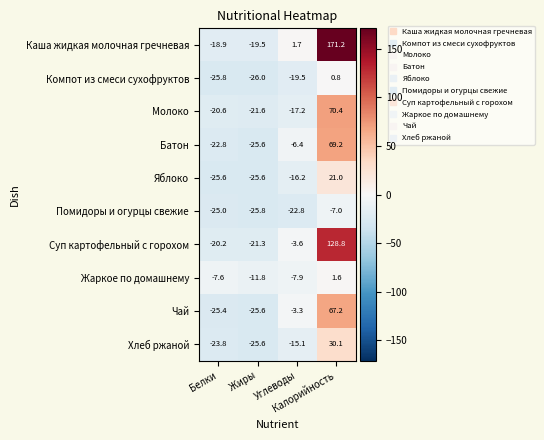

How many series are shown in this chart?

10